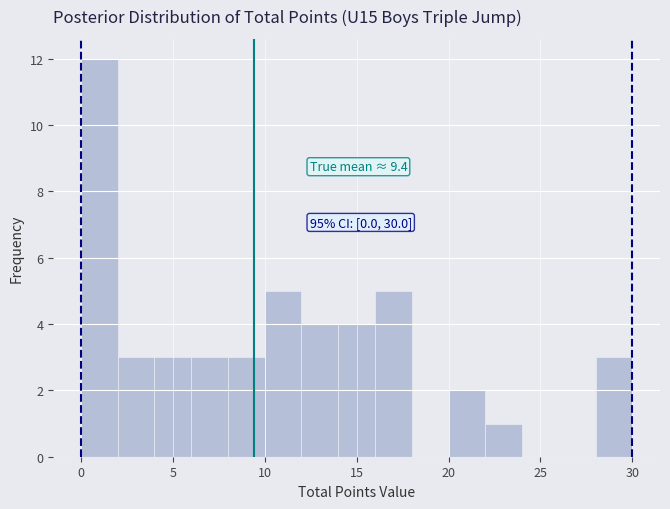

Which range on the x-axis has the tallest bar?

0 to 2